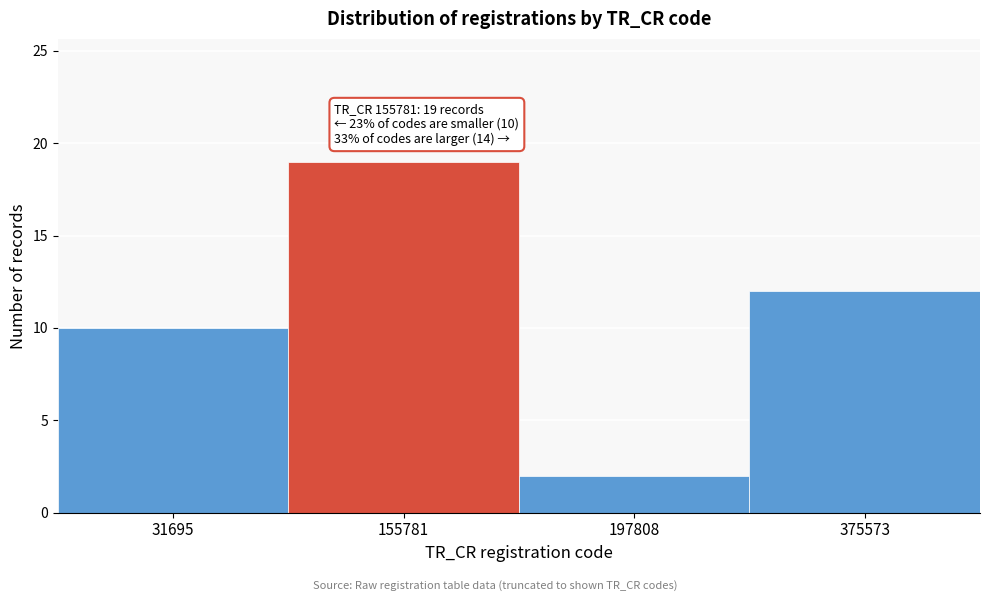

Reading left to right, transcribe all the data shown in this chart.

31695=10	155781=19	197808=2	375573=12